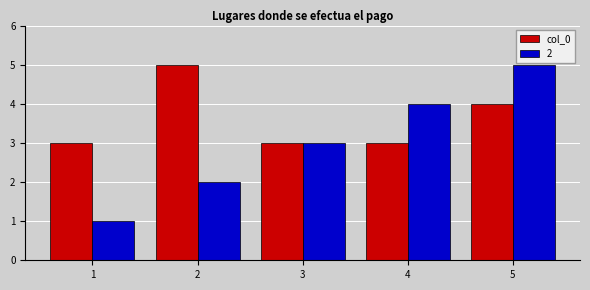

Between 2 and 3, which series saw the biggest shift?

col_0